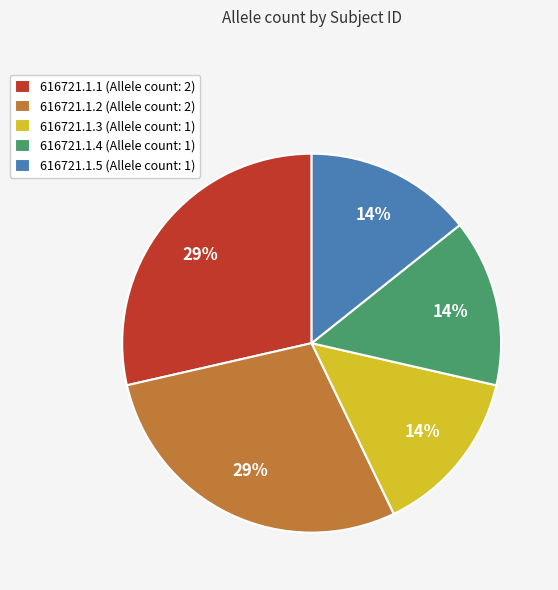

Does any single category account for the majority?

No